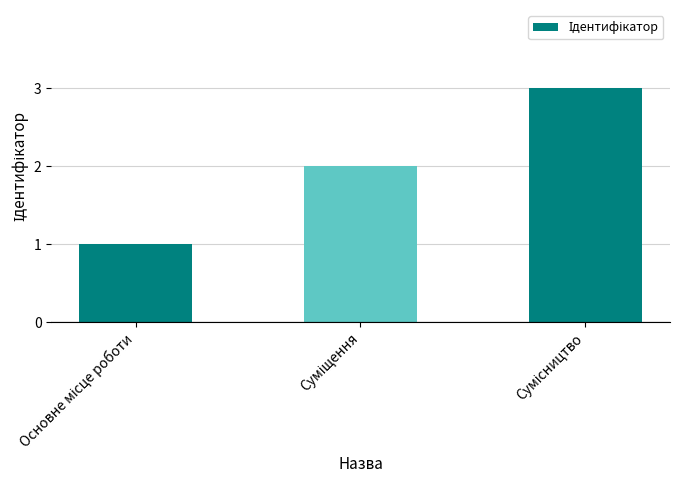

Reading left to right, list all the values displayed in this chart.

1	2	3